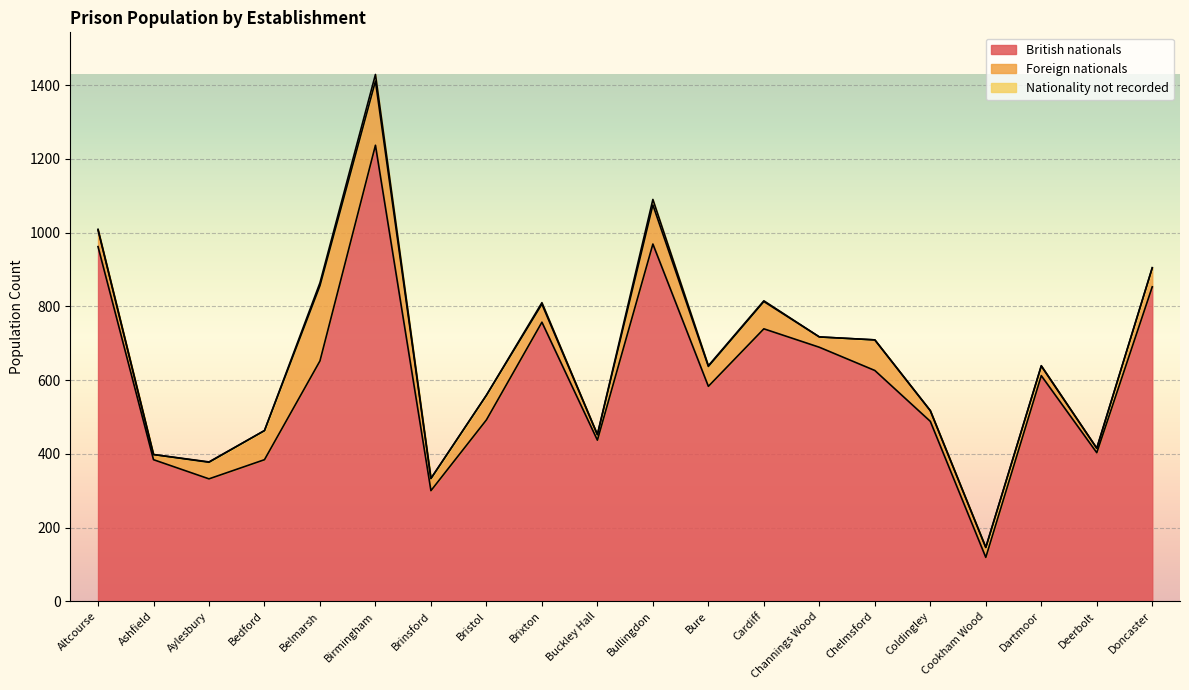

Which series has the largest total across all categories?

British nationals